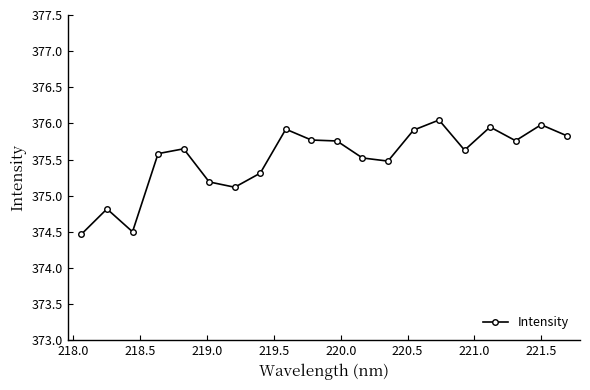

True or false: the data has more than 2 interior local peaks.

True